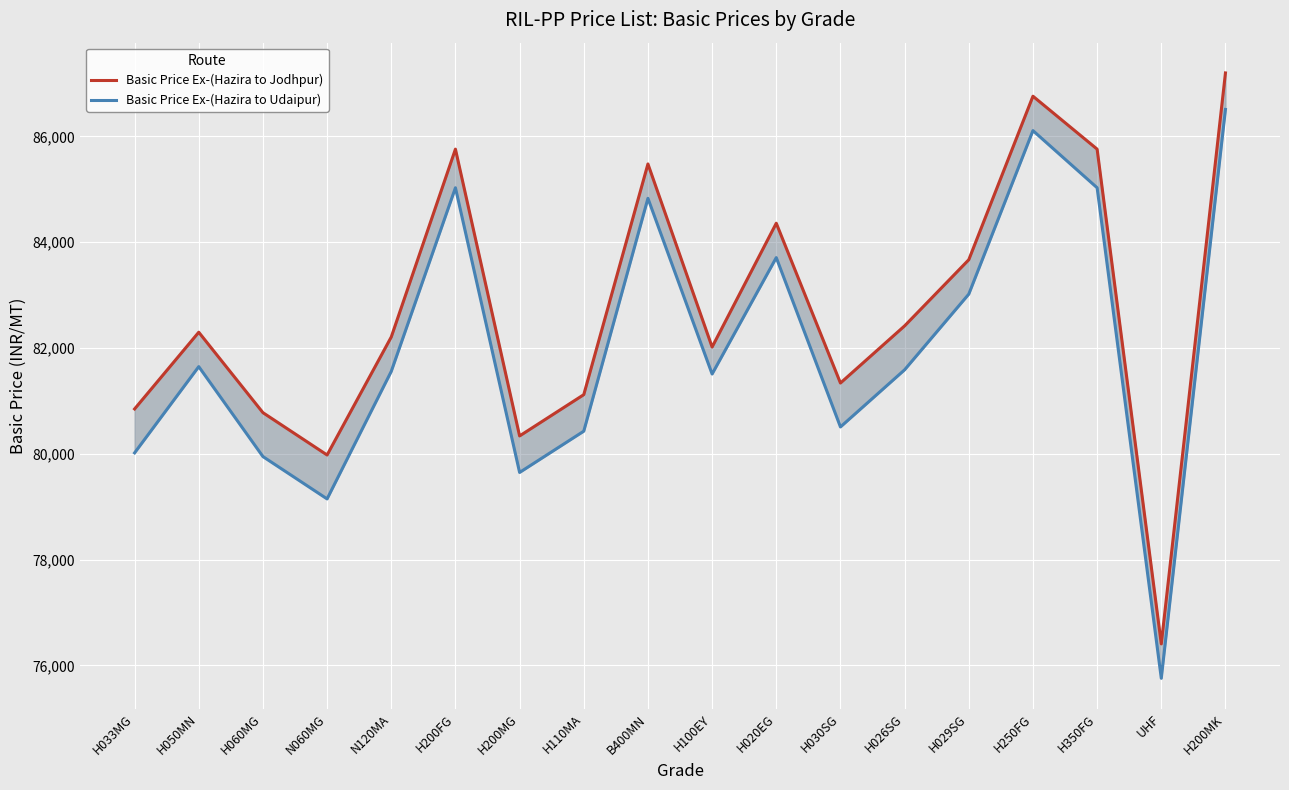

Is it true that Basic Price Ex-(Hazira to Udaipur) equals 56341 at H020EG?

False